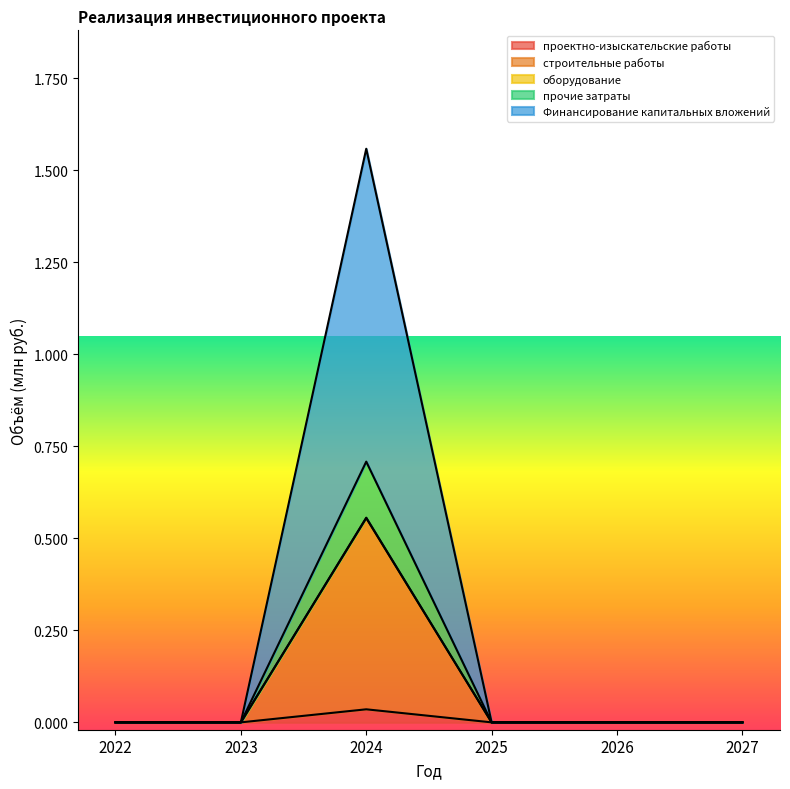

True or false: Финансирование капитальных вложений and оборудование intersect in this chart.

False